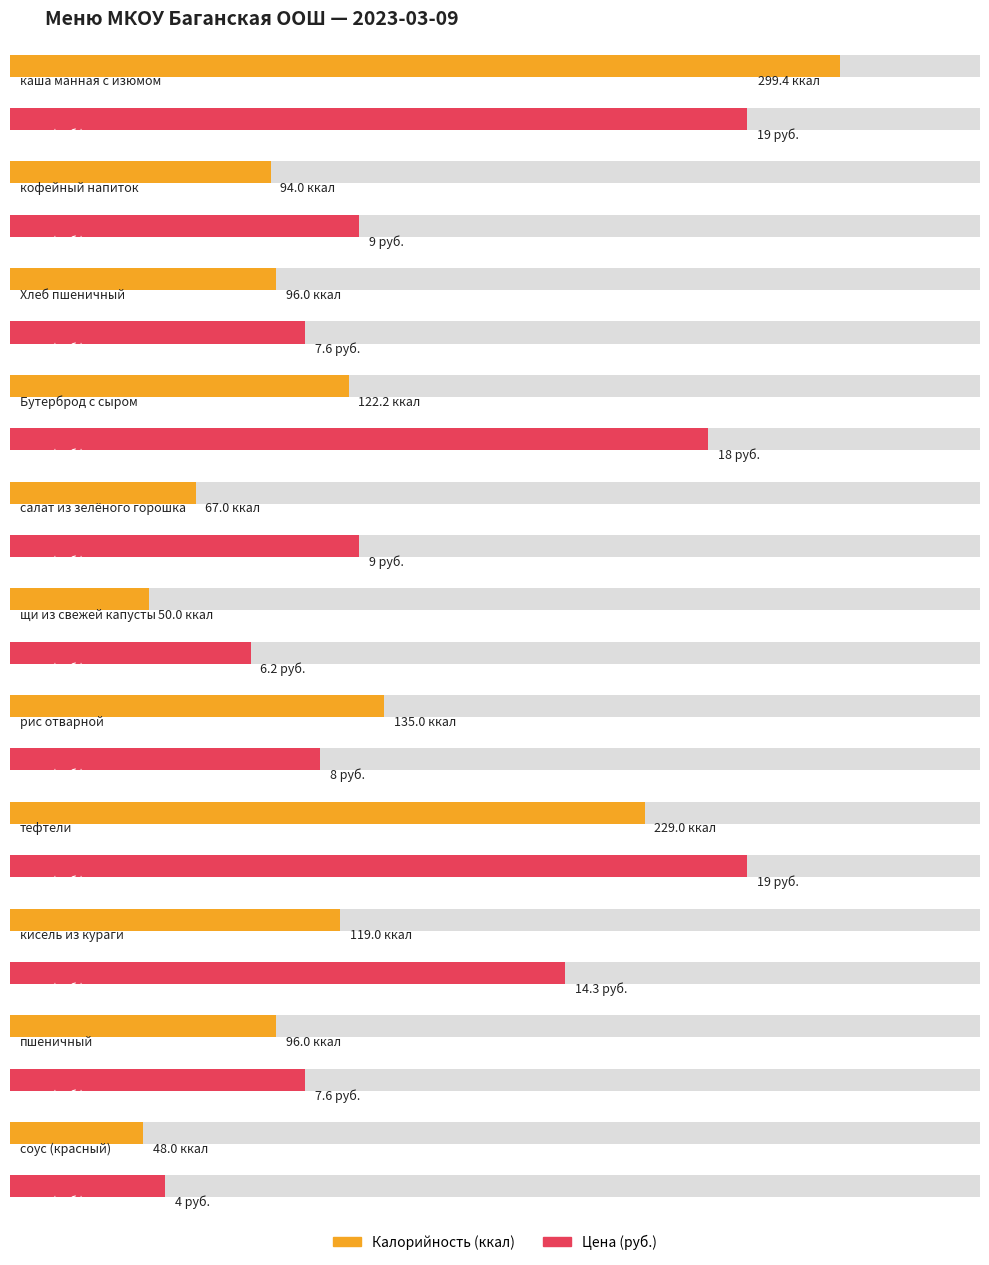

What is the difference between the maximum and minimum values in the Цена series?

15.0